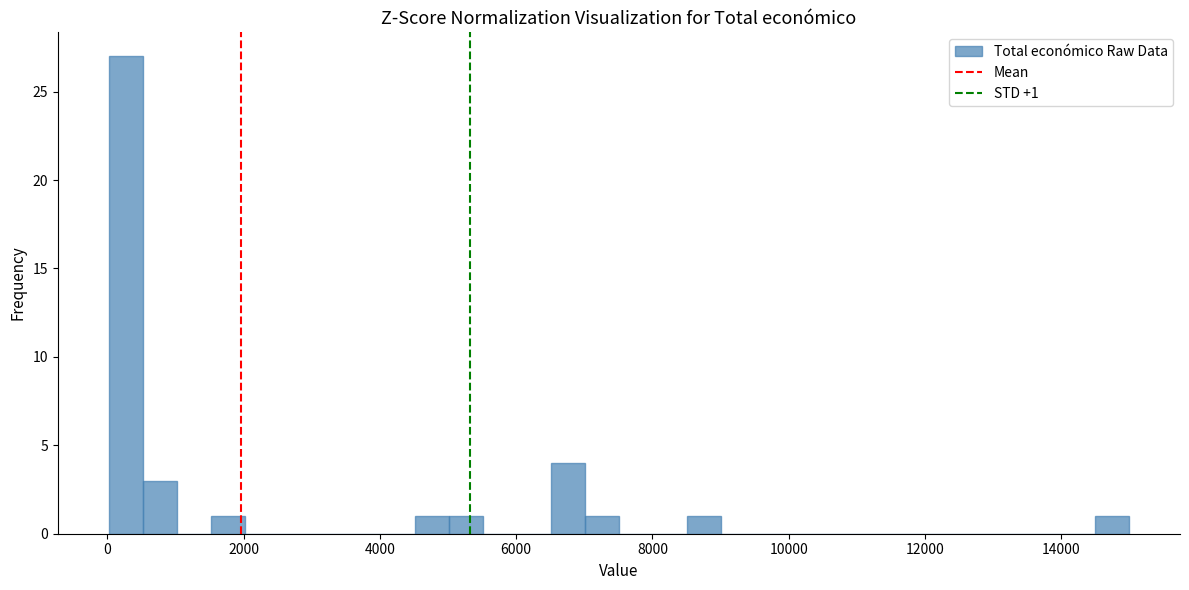

Read against the x-axis, roughly where is the centre of the tallest bar?

200